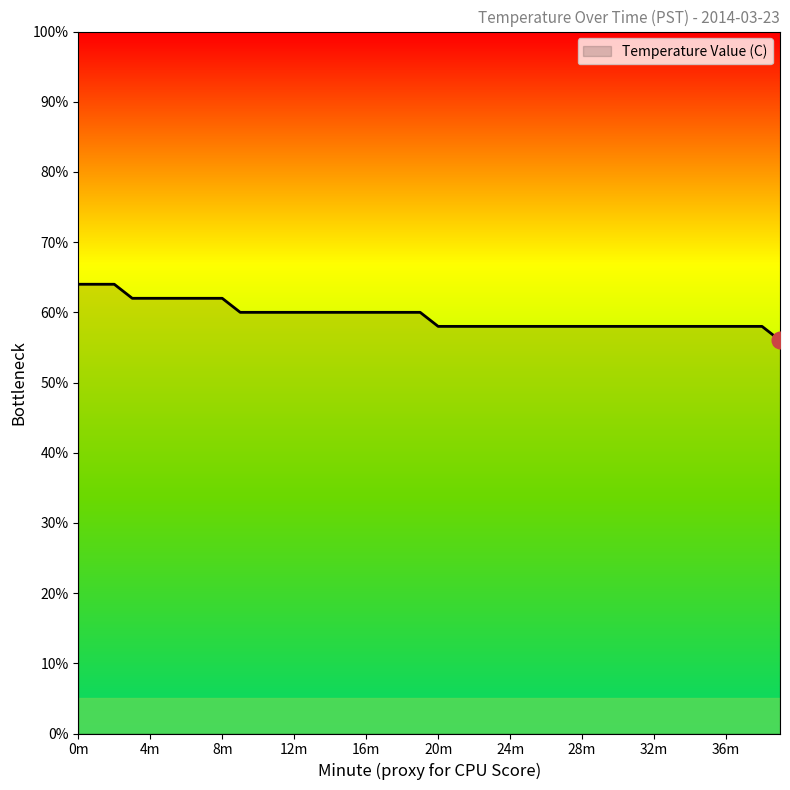

Reading left to right, list all the values displayed in this chart.

3.2	3.2	3.2	3.1	3.1	3.1	3.1	3.1	3.1	3.0	3.0	3.0	3.0	3.0	3.0	3.0	3.0	3.0	3.0	3.0	2.9	2.9	2.9	2.9	2.9	2.9	2.9	2.9	2.9	2.9	2.9	2.9	2.9	2.9	2.9	2.9	2.9	2.9	2.9	2.8